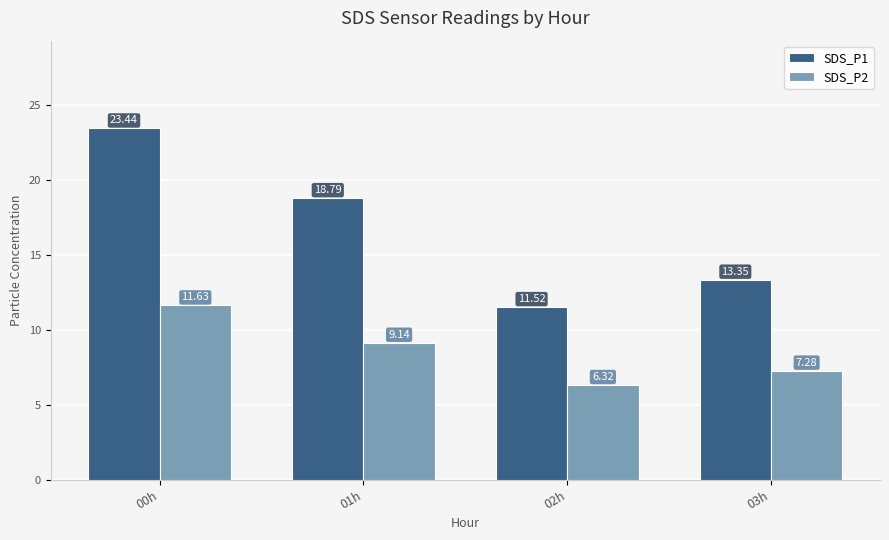

What position from the right is 03h?

1